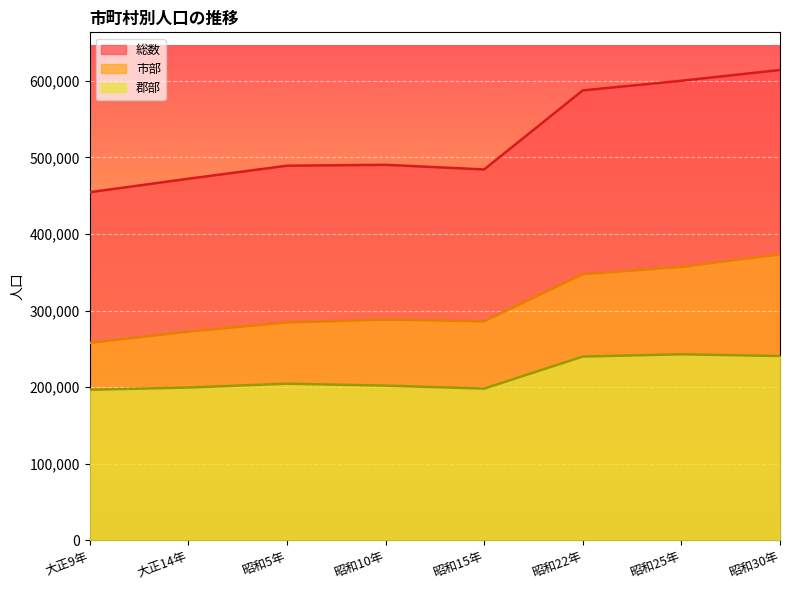

Which series has the widest spread of values?

総数